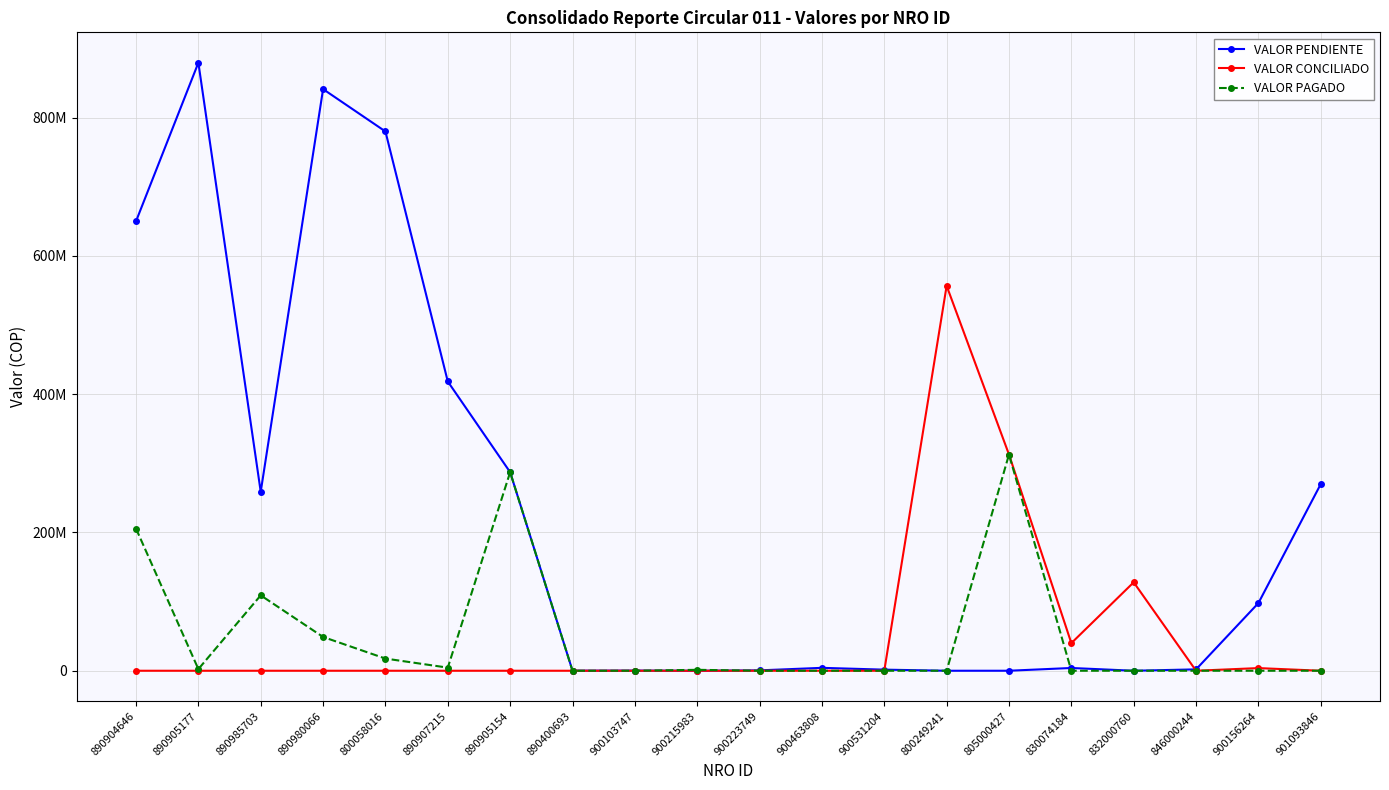

At 890985703, list the series in order from largest to smallest.

VALOR PENDIENTE, VALOR PAGADO, VALOR CONCILIADO